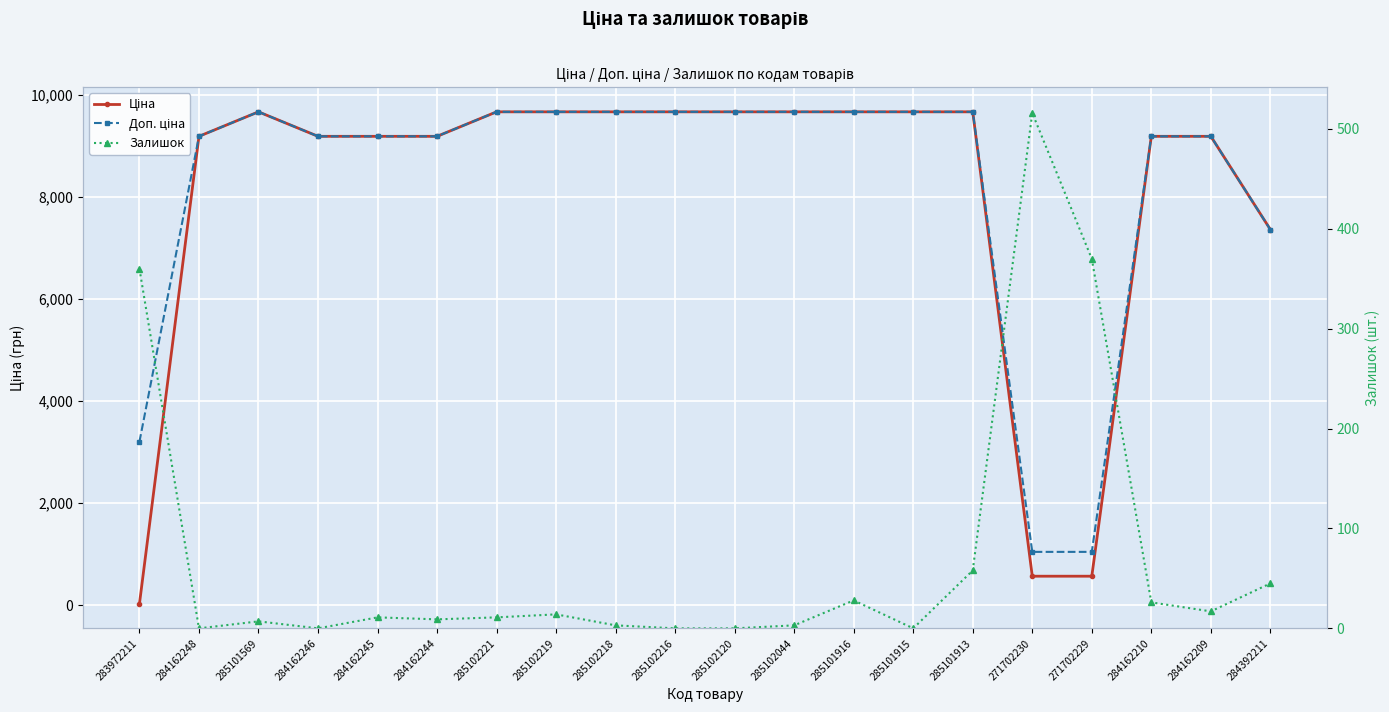

At how many categories does at least one series exceed 6618?

17